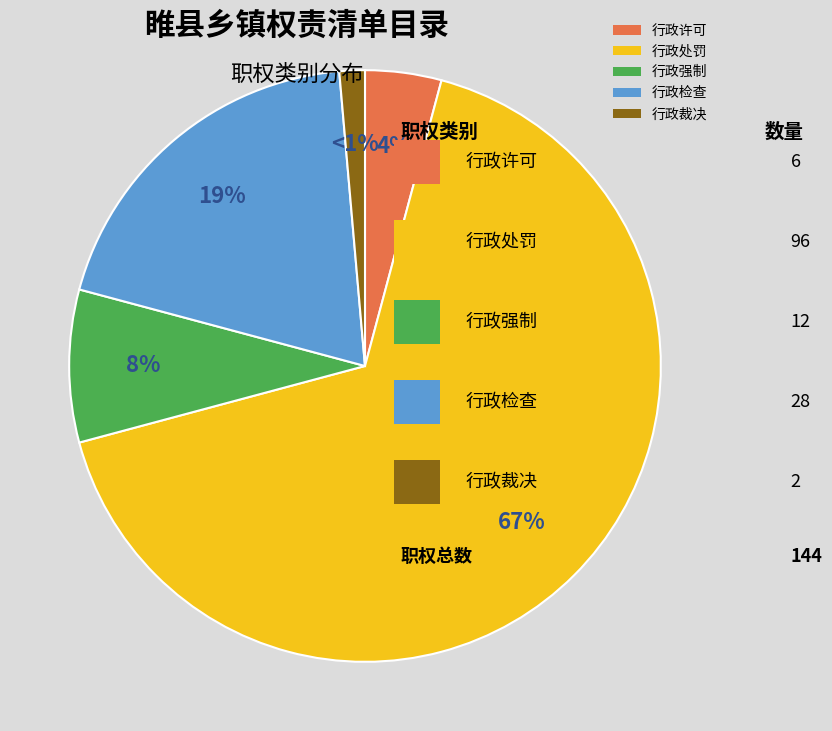

Which slice is the smallest?

行政裁决